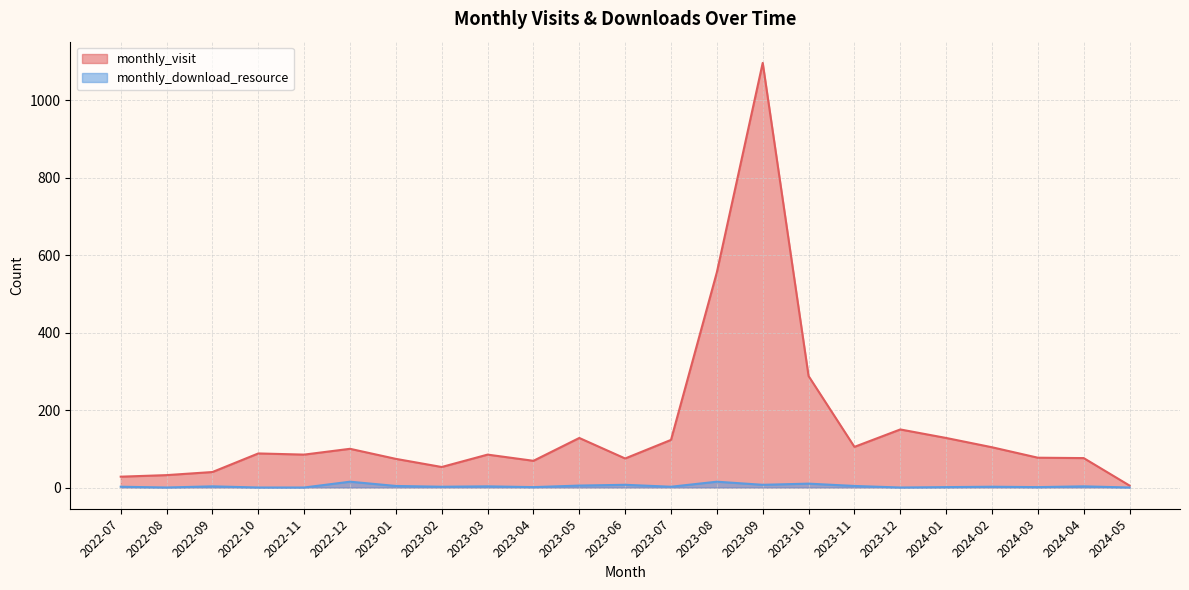

True or false: monthly_visit and monthly_download_resource cross at least once.

False